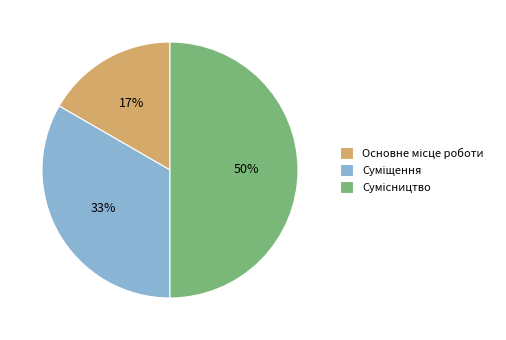

To the nearest percent, what is the average slice percentage?

33%